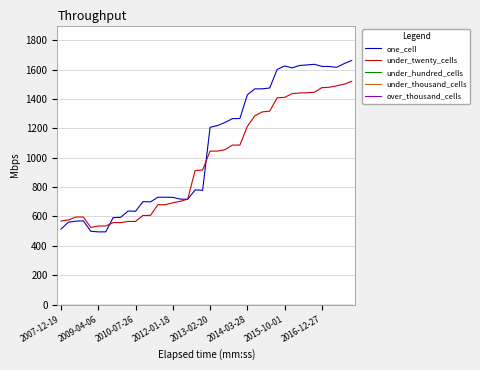

Does the chart display data point markers on the line(s)?

No